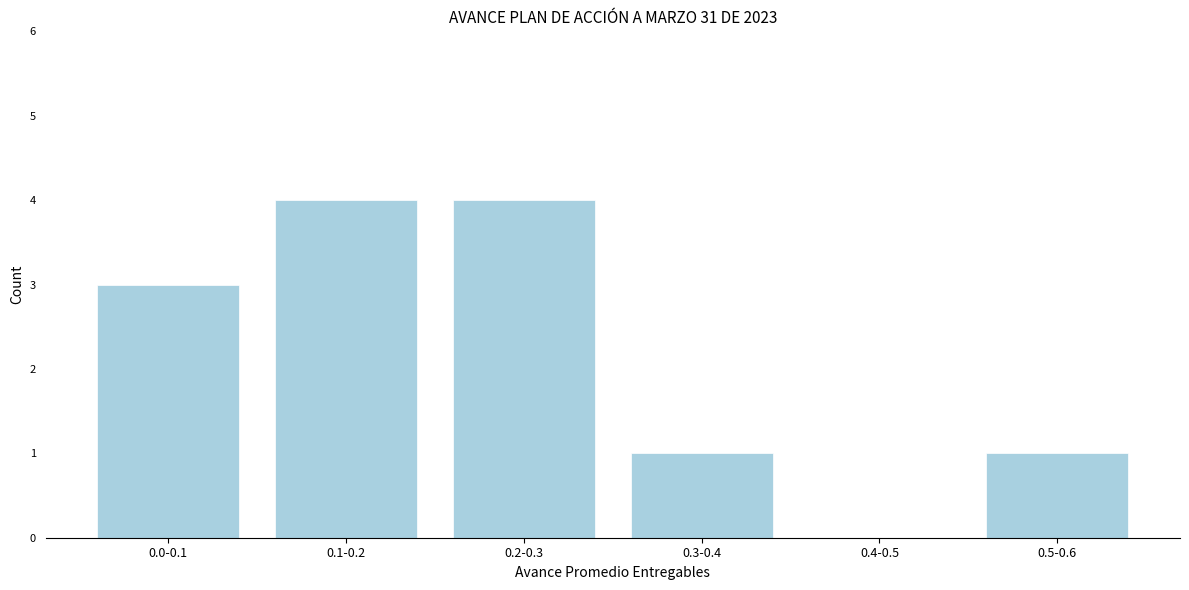

Reading left to right, list all the values displayed in this chart.

0.0-0.1=3	0.1-0.2=4	0.2-0.3=4	0.3-0.4=1	0.4-0.5=0	0.5-0.6=1